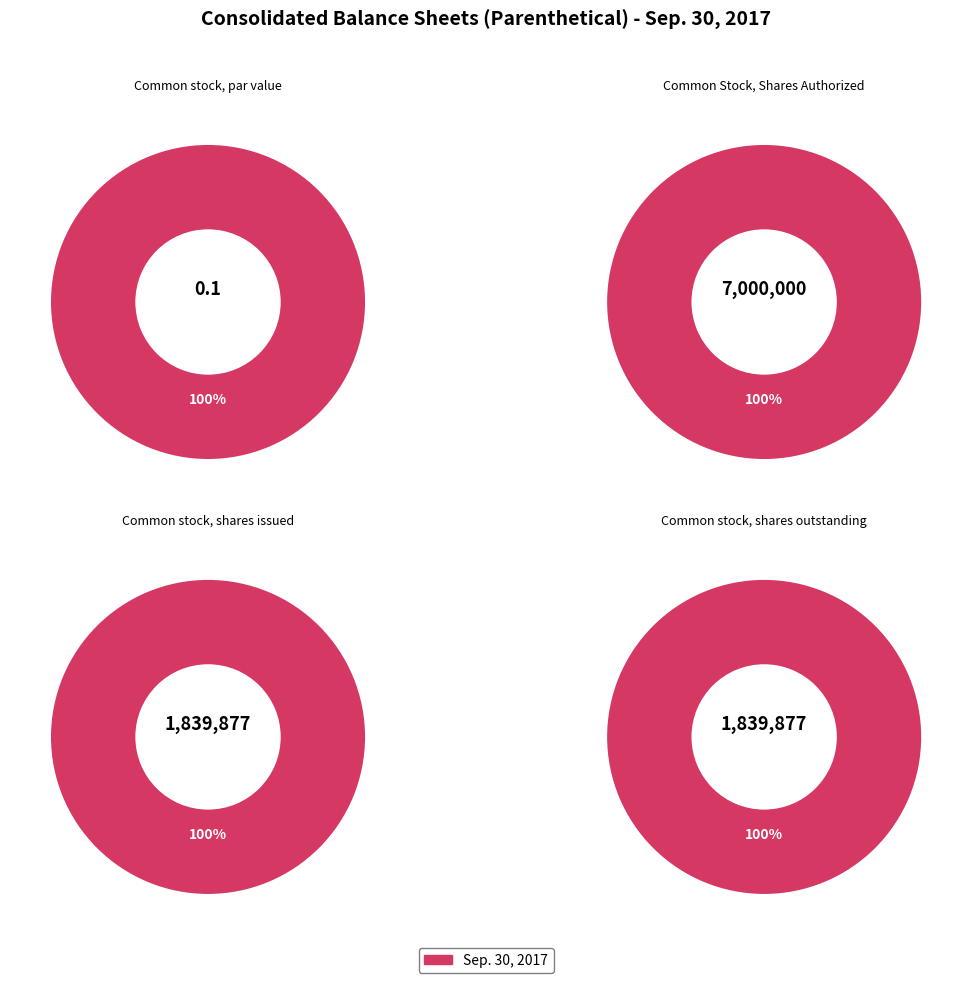

To the nearest percent, what is the combined percentage of Common Stock, Shares Authorized and Common stock, shares issued?

83%